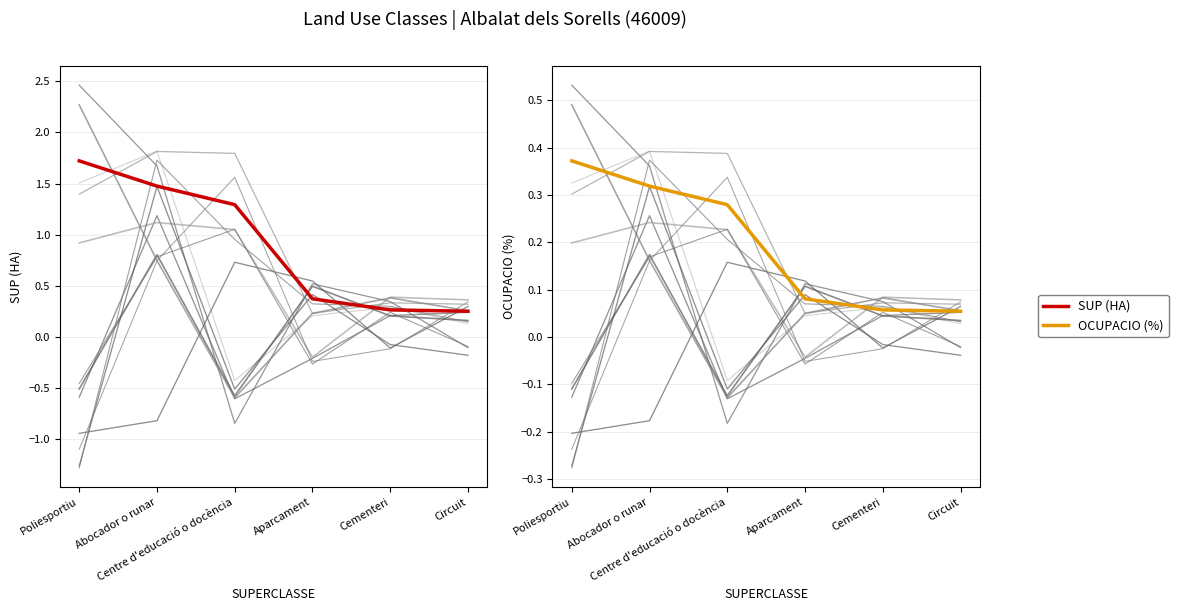

At which label does SUP (HA) first exceed 1?

Poliesportiu